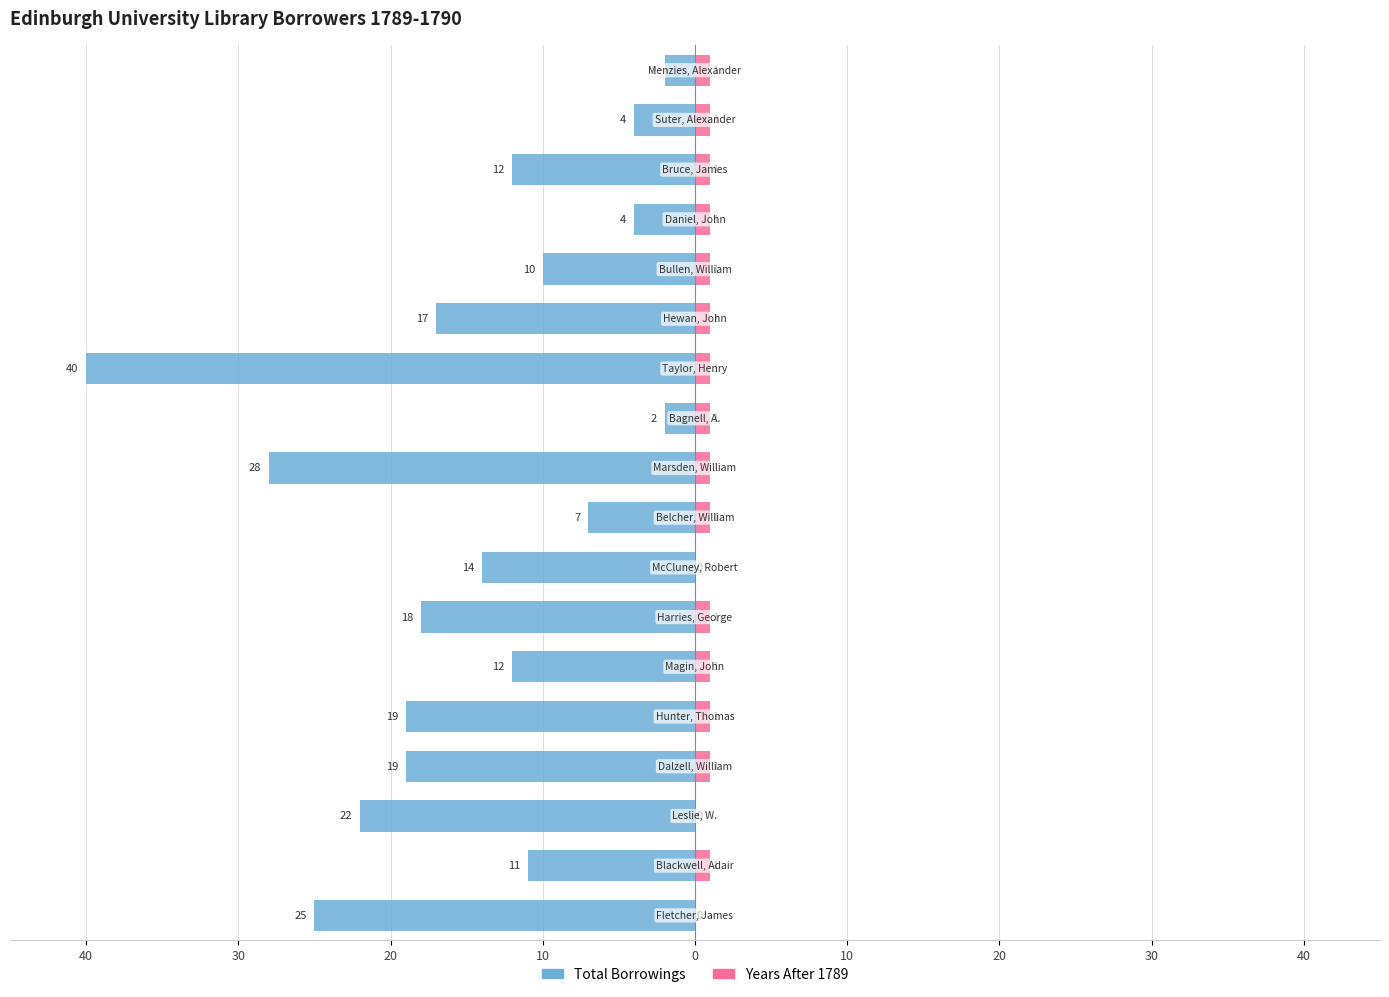

What is the difference between the maximum and minimum values in the Years After 1789 series?

1